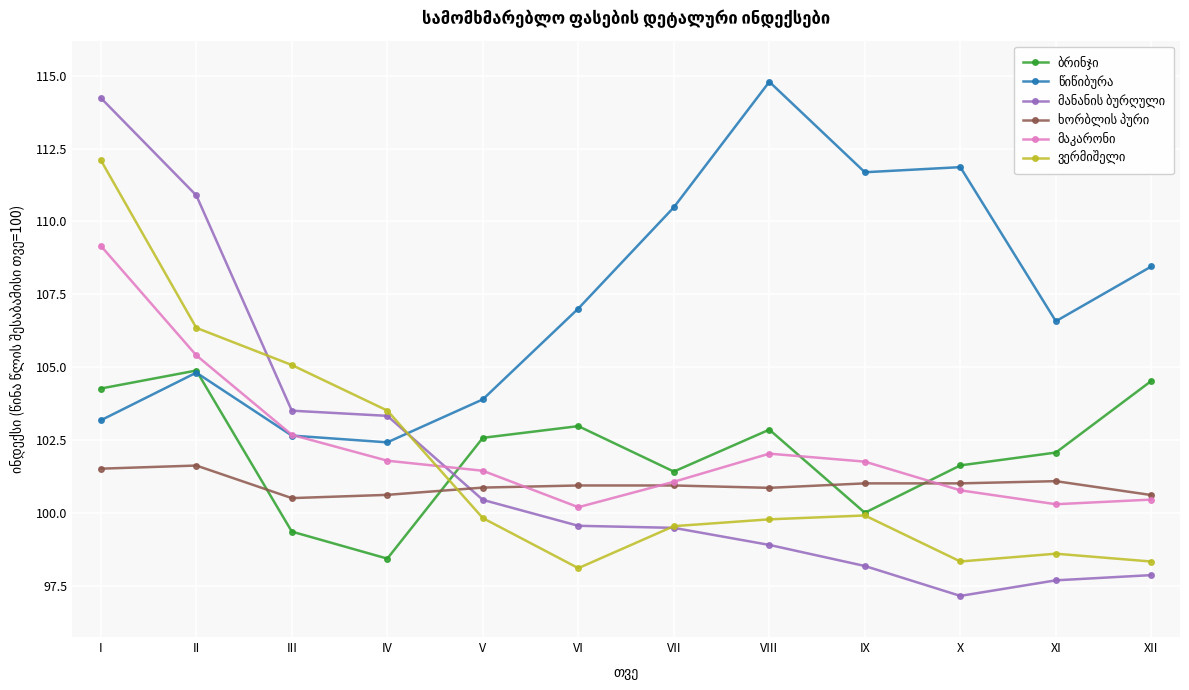

What is the maximum value shown in the chart?

114.8